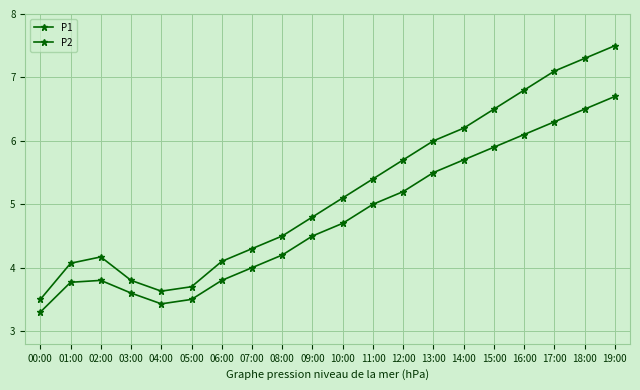

How many data points does each series have?

20